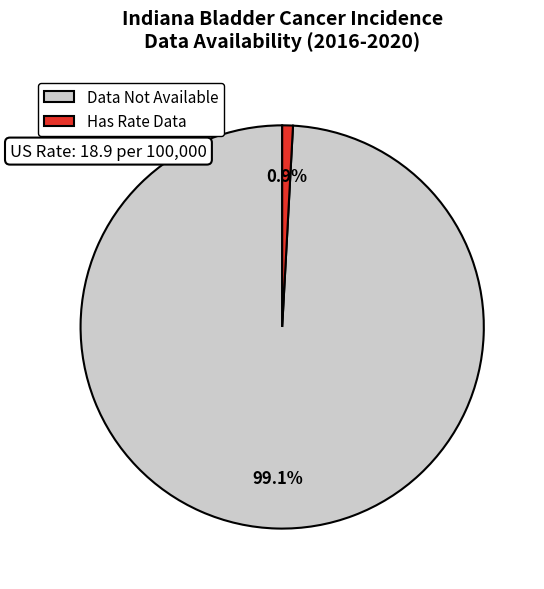

Count the number of slices in the pie.

2